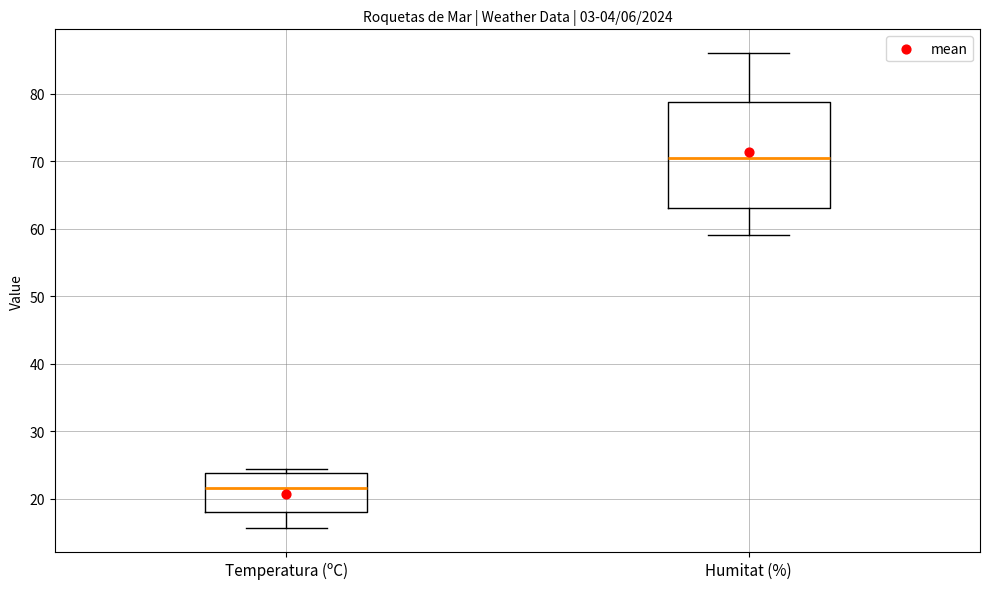

Comparing the boxes themselves (not the whiskers), which one is the tallest?

Humitat (%)